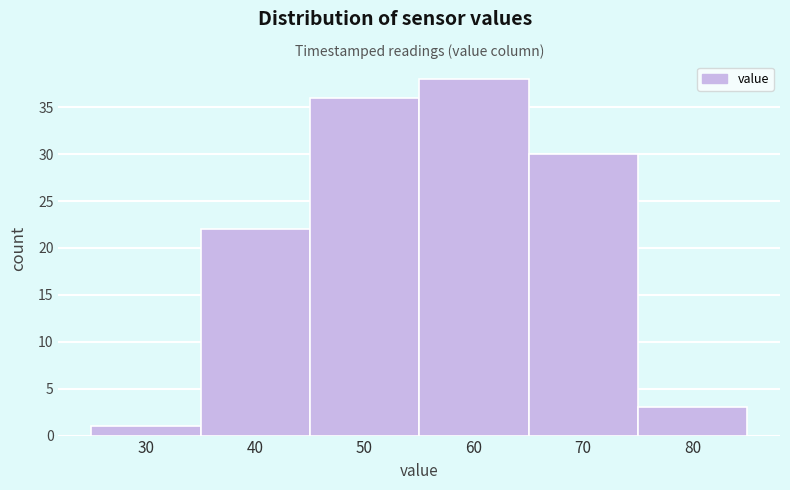

Reading right to left, transcribe all the data shown in this chart.

80=3	70=30	60=38	50=36	40=22	30=1